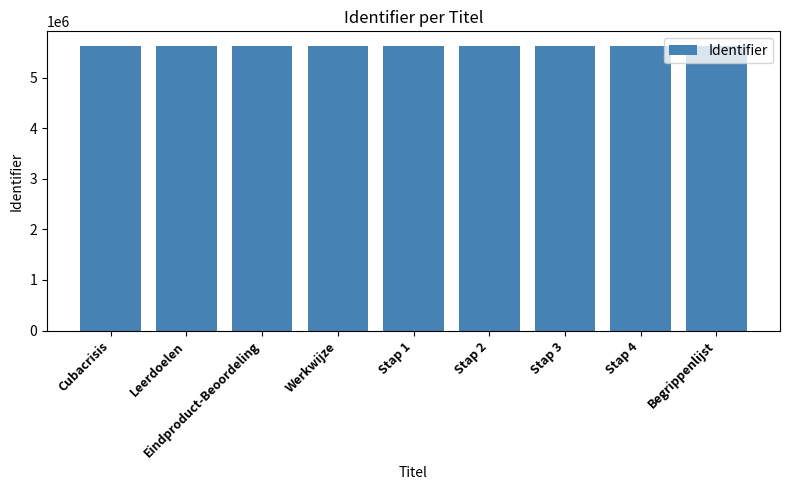

What is the minimum value shown in the chart?

5631228